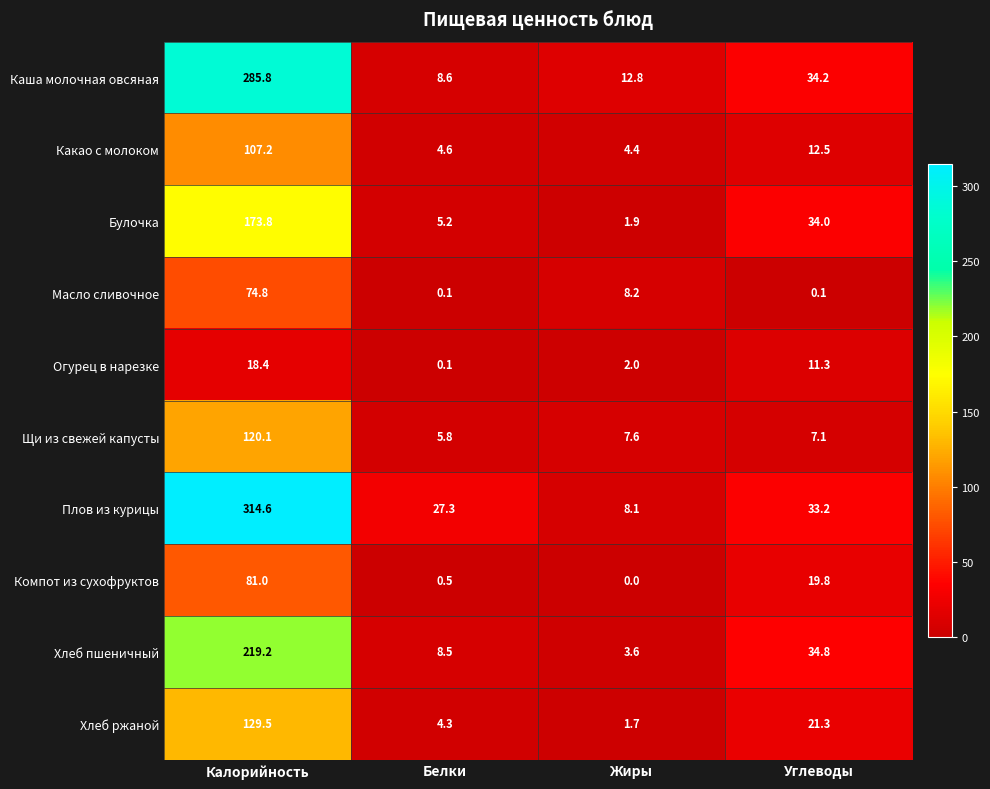

Which series changed the most between Калорийность and Углеводы?

Плов из курицы